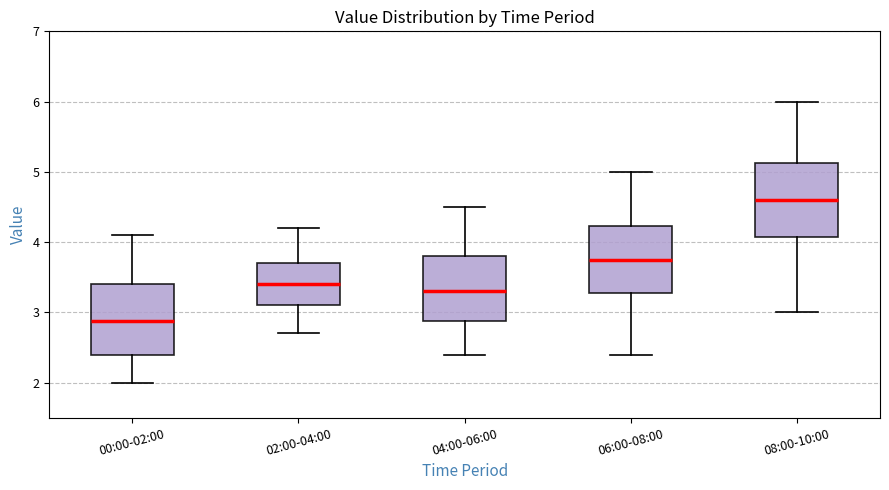

Reading left to right, transcribe this box plot: for each box, give where its median line is, the range the box spans, and where its two whiskers end, as read against the y-axis. The values are not printed on the chart, so give them approximately, as read against the axis.

00:00-02:00: median 2.9, box 2.4 to 3.4, whiskers 2.0 to 4.1
02:00-04:00: median 3.4, box 3.1 to 3.7, whiskers 2.7 to 4.2
04:00-06:00: median 3.3, box 2.9 to 3.8, whiskers 2.4 to 4.5
06:00-08:00: median 3.8, box 3.3 to 4.2, whiskers 2.4 to 5.0
08:00-10:00: median 4.6, box 4.1 to 5.1, whiskers 3.0 to 6.0